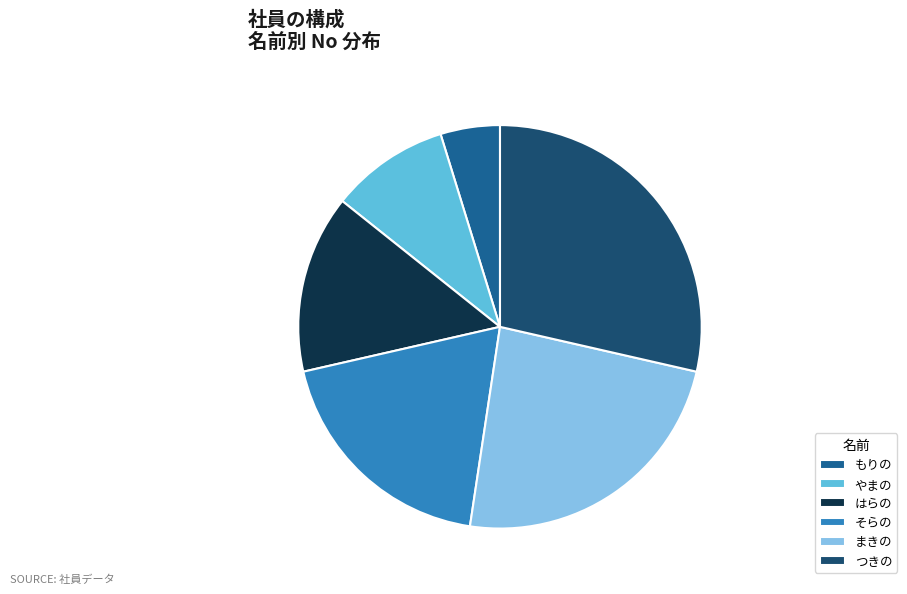

Is there a majority slice in this chart?

No